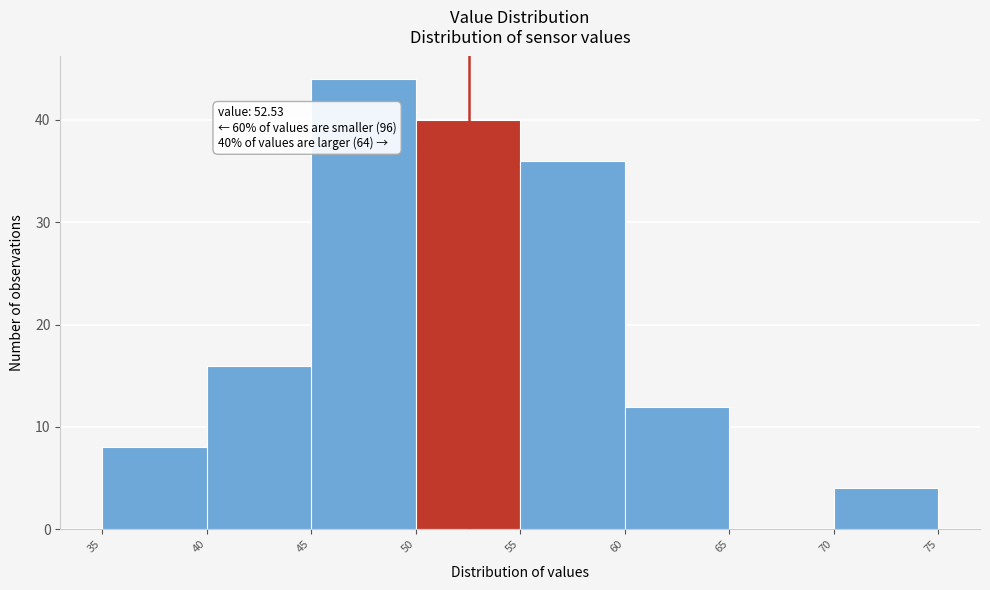

Over which range of the x-axis is the bar tallest?

45 to 50